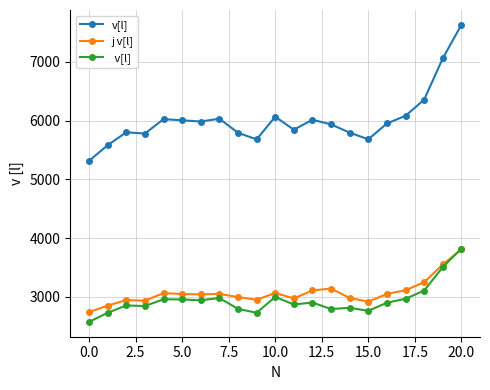

What is the greatest value displayed?

7629